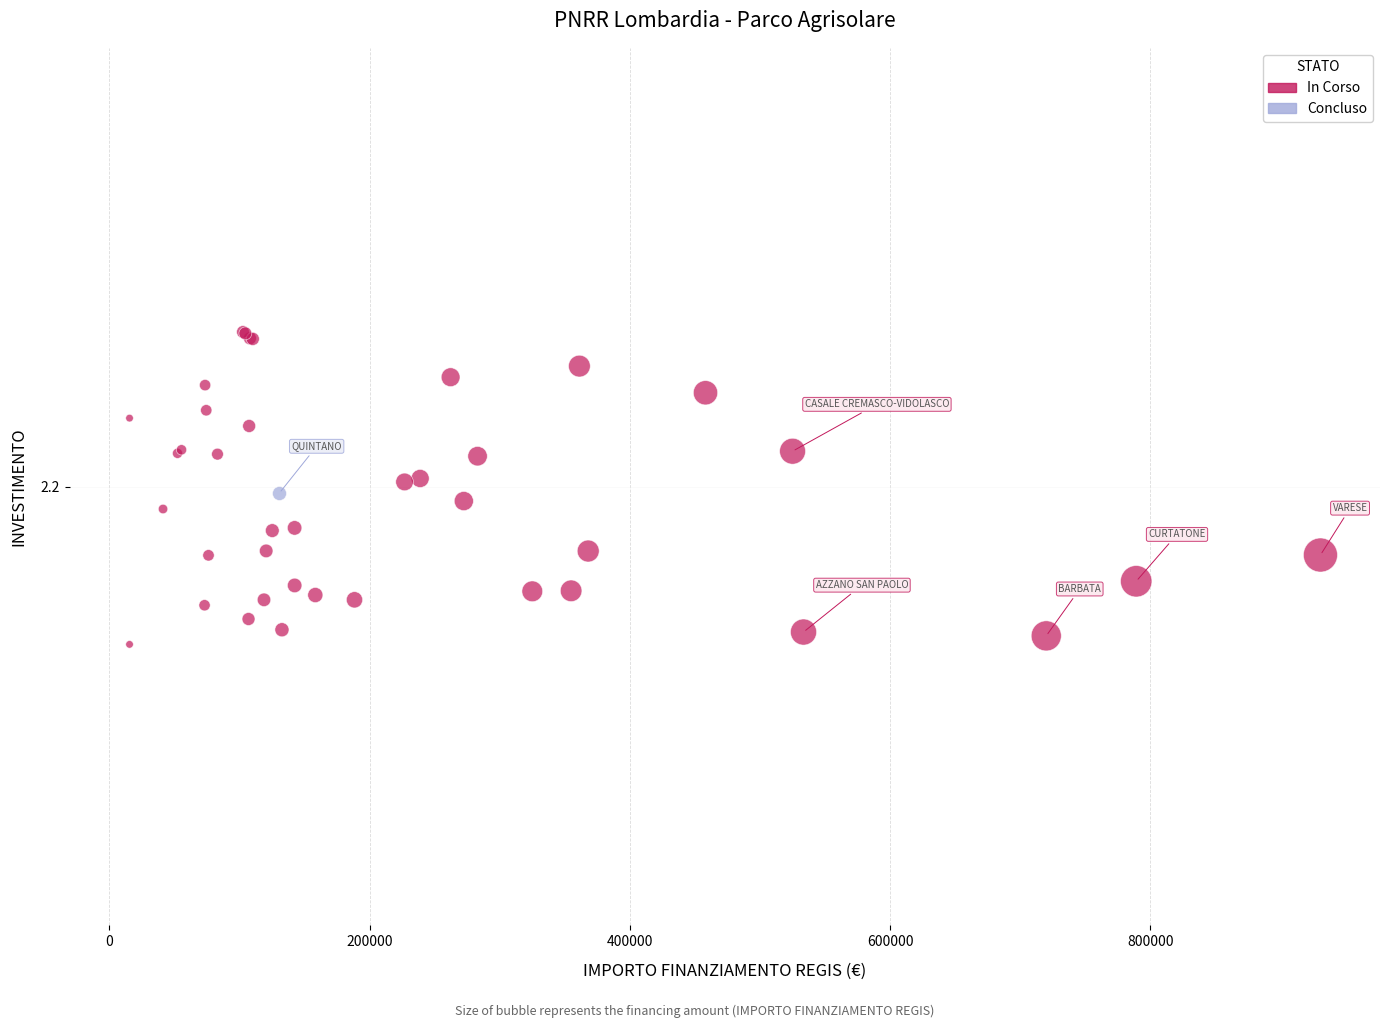

What are all the series names shown in the legend?

In Corso, Concluso